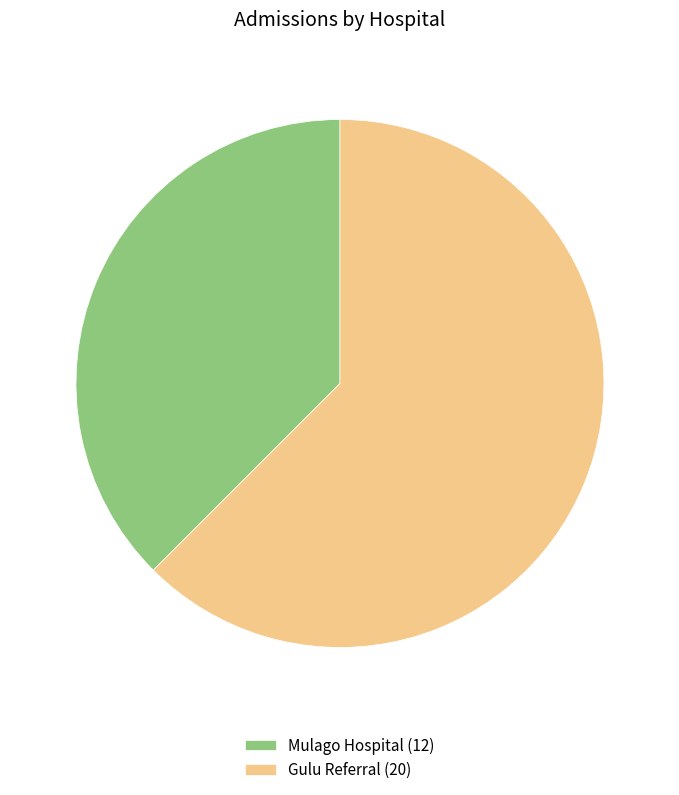

Which has a higher value, Mulago Hospital or Gulu Referral?

Gulu Referral